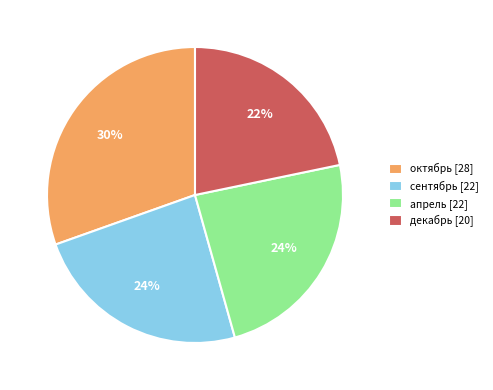

To the nearest percent, what portion does октябрь [28] represent?

30%